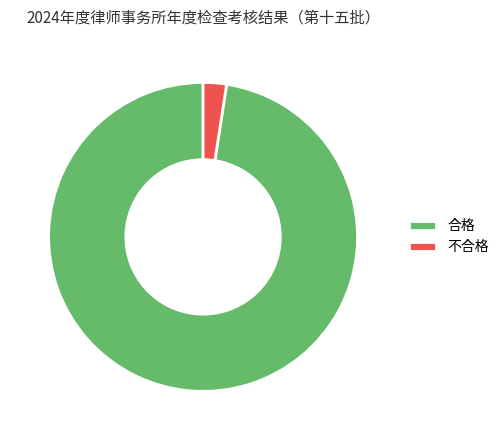

Which has a higher value, 不合格 or 合格?

合格